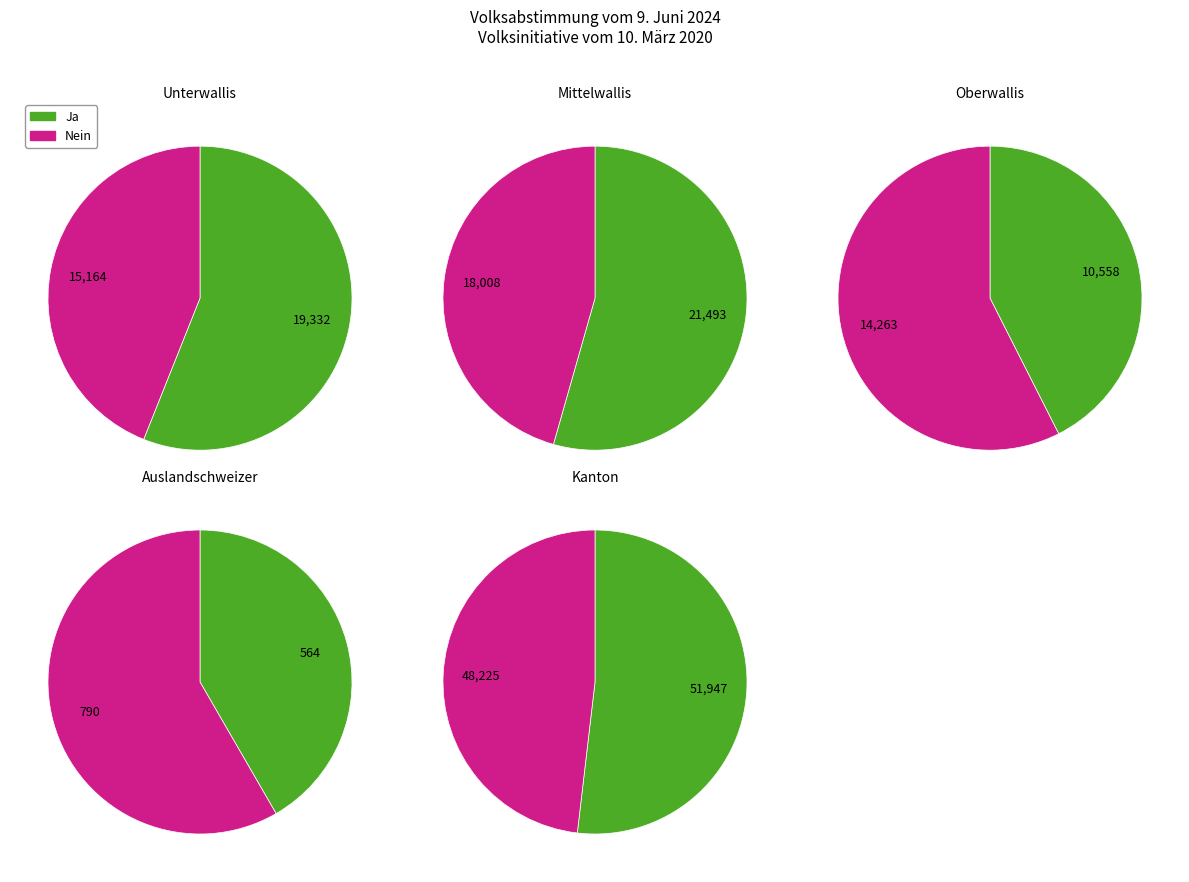

What percentage do Unterwallis and Oberwallis together represent?

28.8%